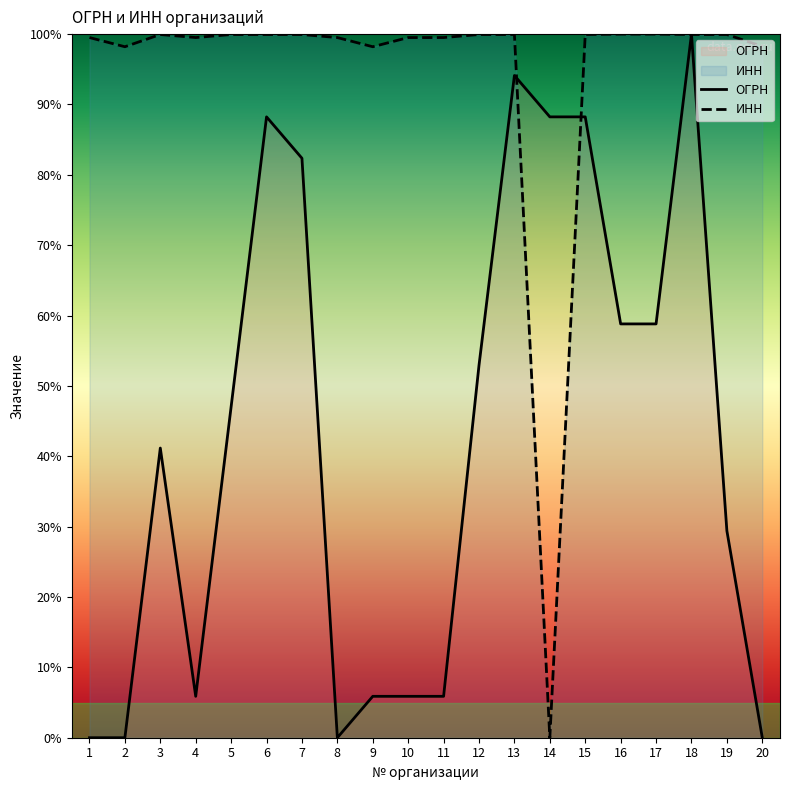

Rank the categories by ИНН value from lowest to highest.

14, 9, 2, 20, 1, 4, 10, 8, 11, 19, 3, 5, 12, 7, 6, 15, 13, 18, 16, 17